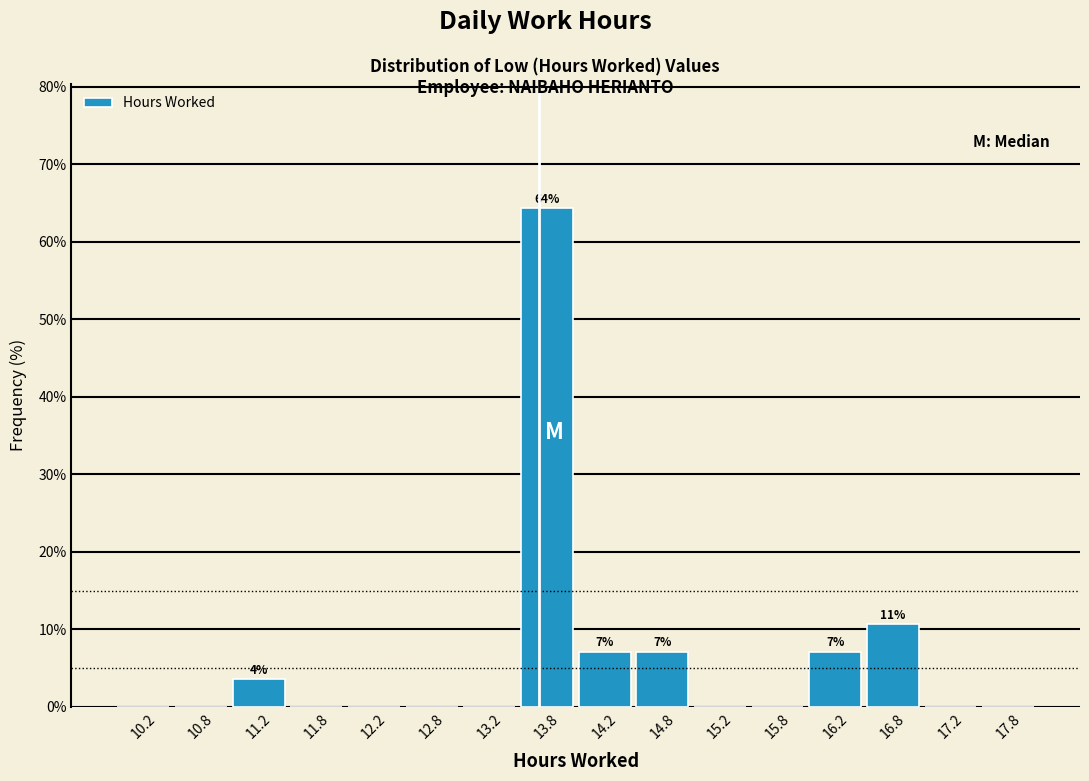

Which range on the x-axis has the tallest bar?

13.5 to 14.0